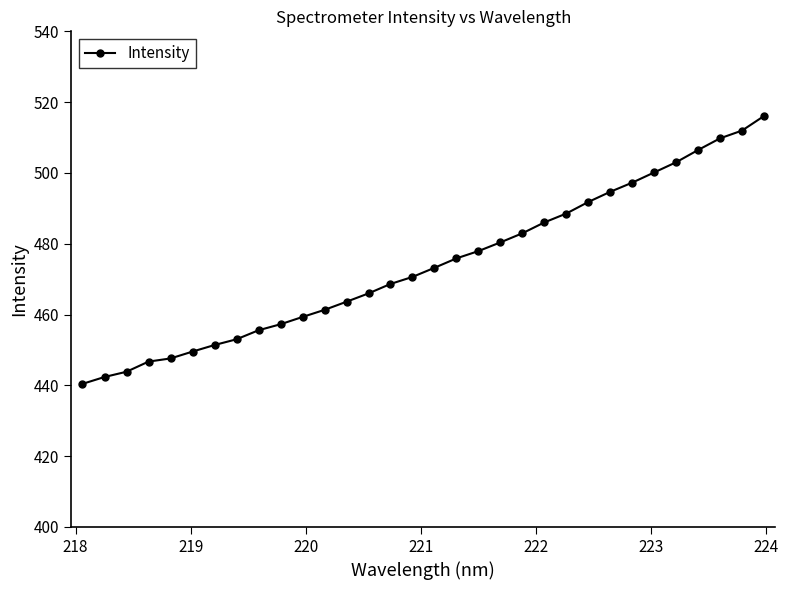

What is the maximum value shown in the chart?

516.1